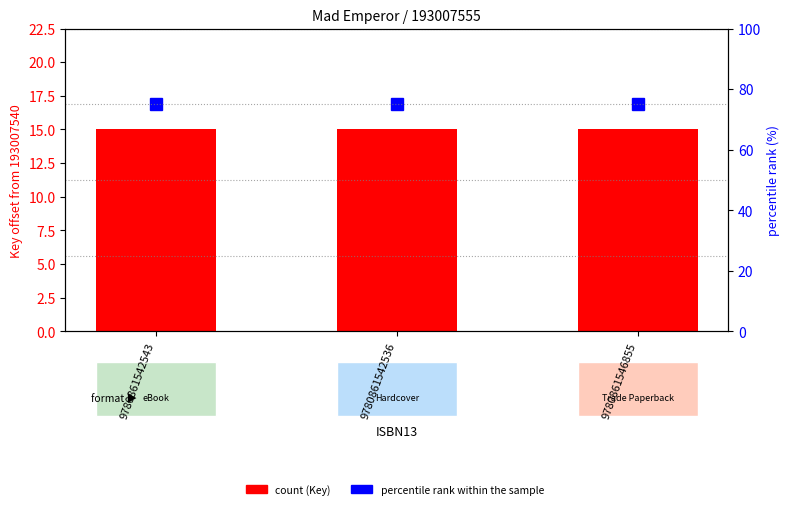

Between 9780861542543 and 9780861542536, which is larger?

9780861542543